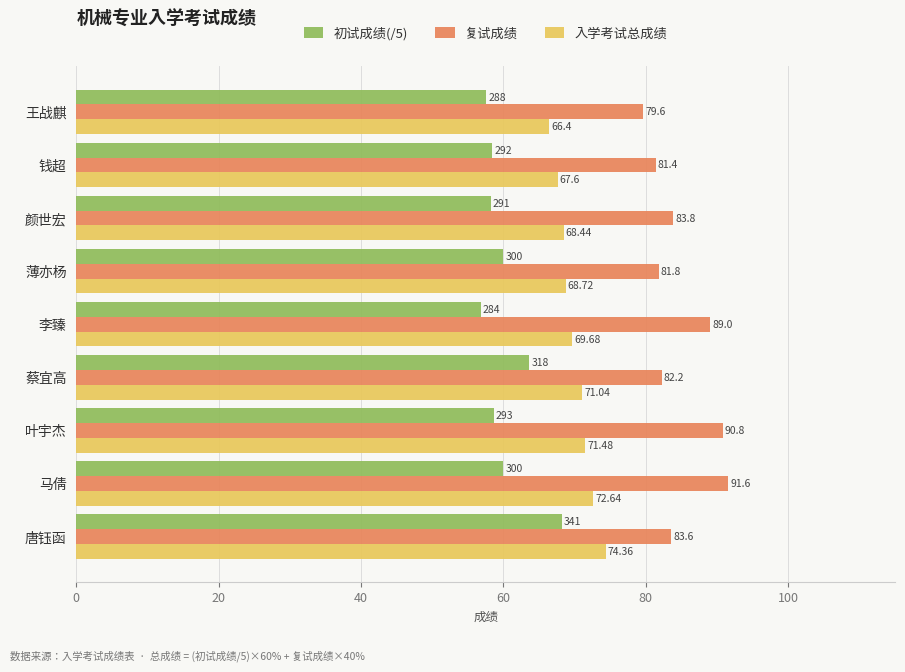

Rank the series at 蔡宜高 from lowest to highest value.

初试成绩(/5), 入学考试总成绩, 复试成绩